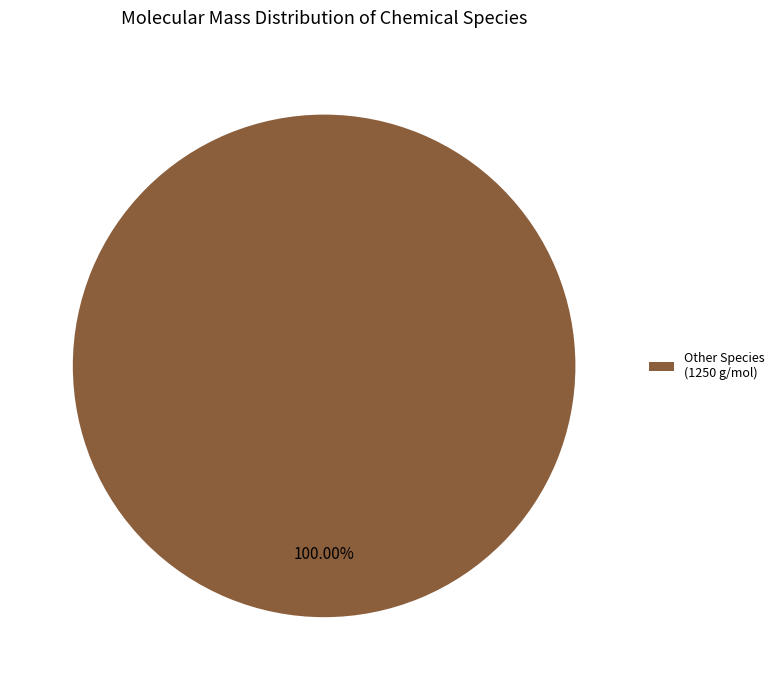

Rank the categories by value from lowest to highest.

Other Species (1250 g/mol)